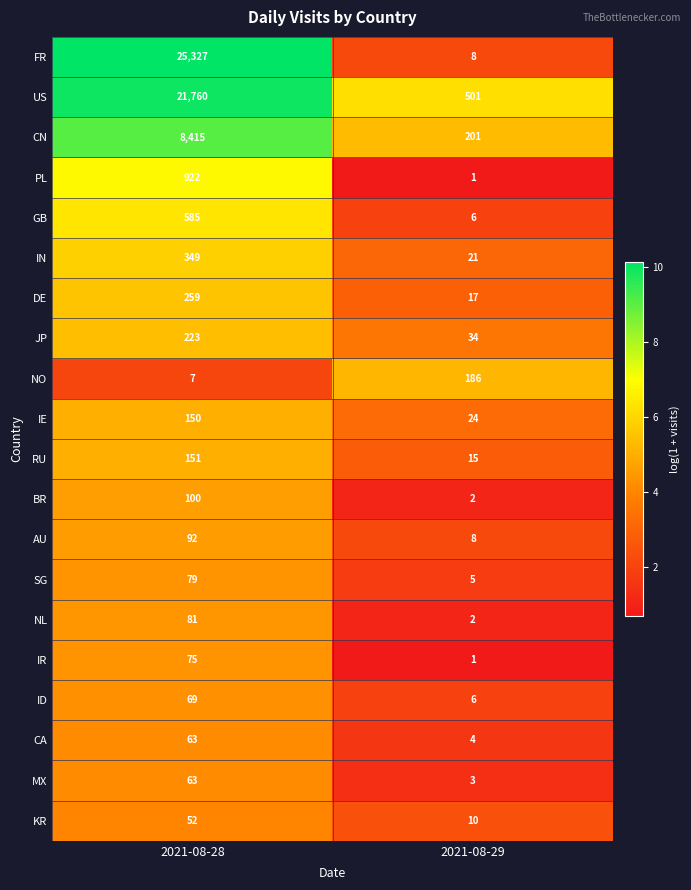

What is the greatest value displayed?

25327